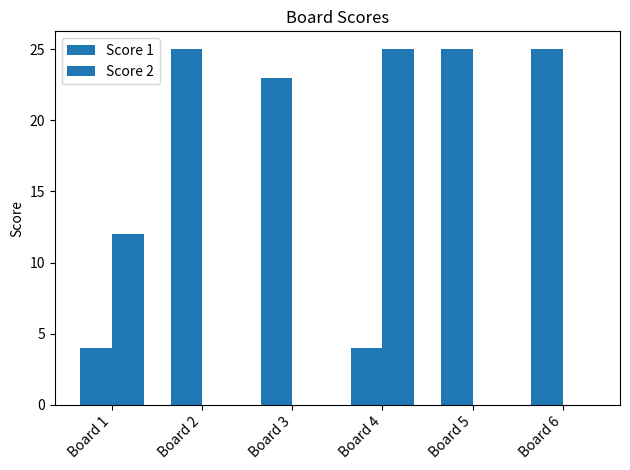

What value does the Score 2 series have at Board 1?

12